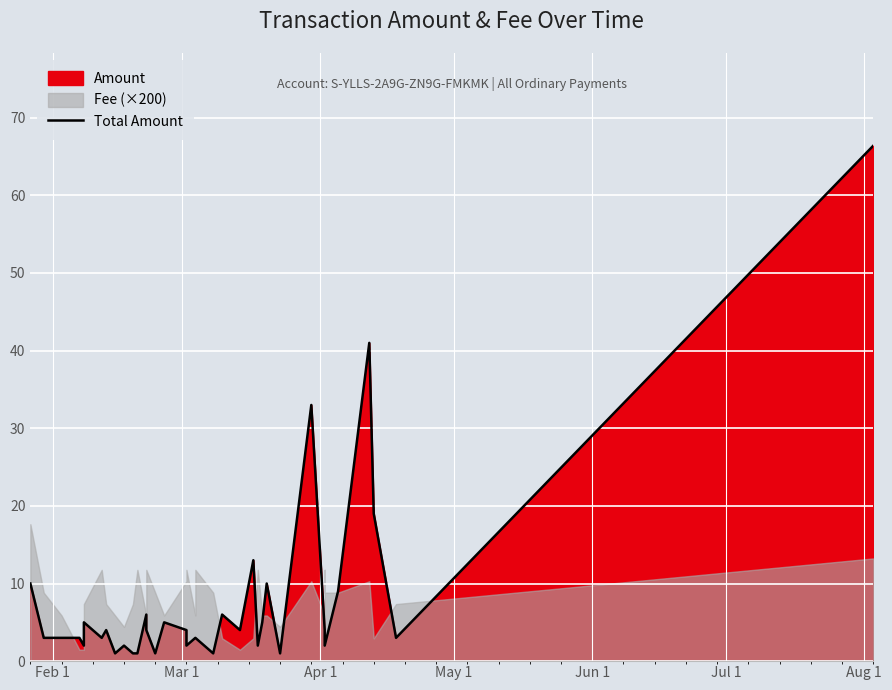

Count the number of values greater than 4.

13